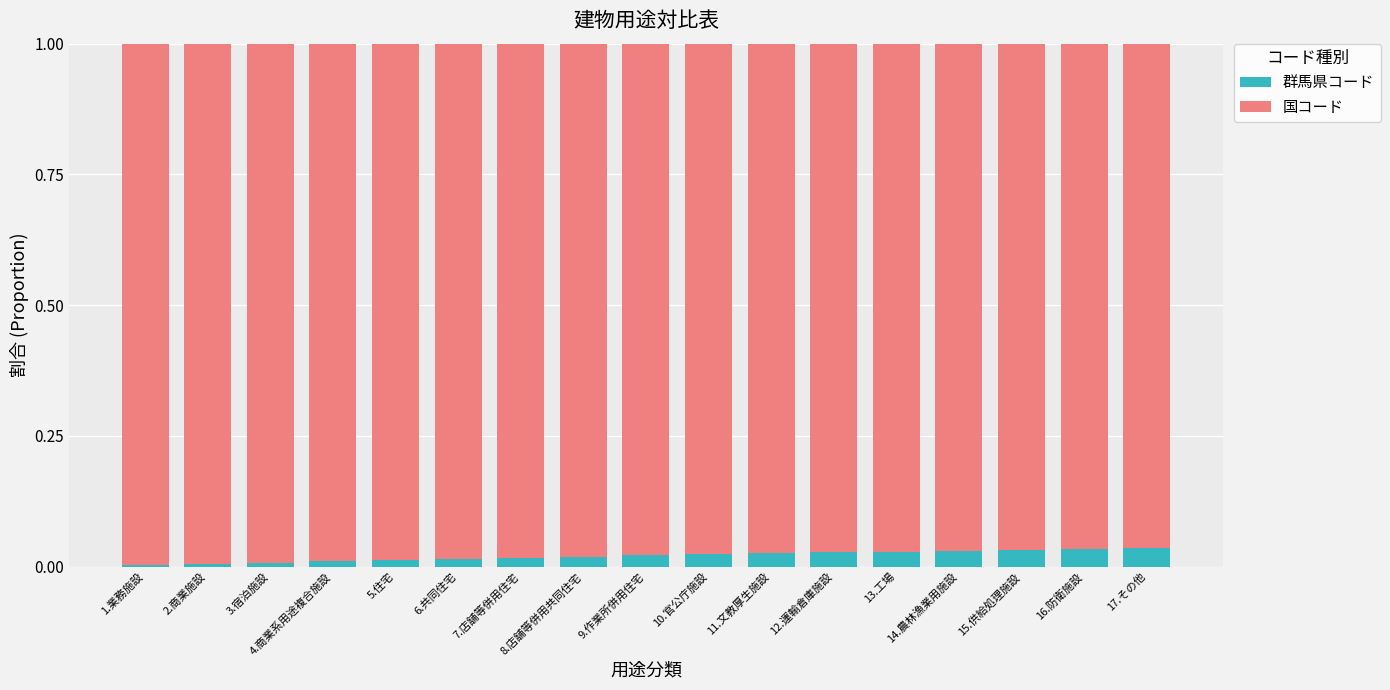

What is the sum of all 群馬県コード values?

0.3